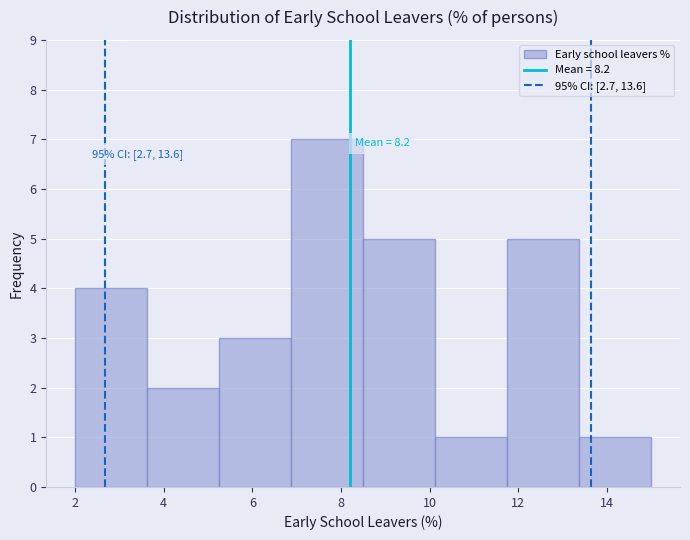

Over which range of the x-axis is the bar tallest?

6.8 to 8.6